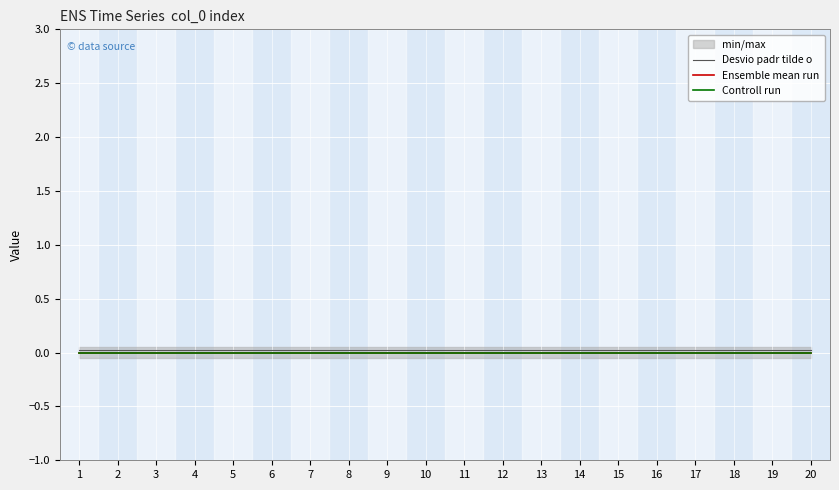

Reading left to right, transcribe all the data shown in this chart.

Desvio padr tilde o: 1=0.0	2=0.0	3=0.0	4=0.0	5=0.0	6=0.0	7=0.0	8=0.0	9=0.0	10=0.0	11=0.0	12=0.0	13=0.0	14=0.0	15=0.0	16=0.0	17=0.0	18=0.0	19=0.0	20=0.0
Ensemble mean run: 1=0.0	2=0.0	3=0.0	4=0.0	5=0.0	6=0.0	7=0.0	8=0.0	9=0.0	10=0.0	11=0.0	12=0.0	13=0.0	14=0.0	15=0.0	16=0.0	17=0.0	18=0.0	19=0.0	20=0.0
Controll run: 1=0.0	2=0.0	3=0.0	4=0.0	5=0.0	6=0.0	7=0.0	8=0.0	9=0.0	10=0.0	11=0.0	12=0.0	13=0.0	14=0.0	15=0.0	16=0.0	17=0.0	18=0.0	19=0.0	20=0.0